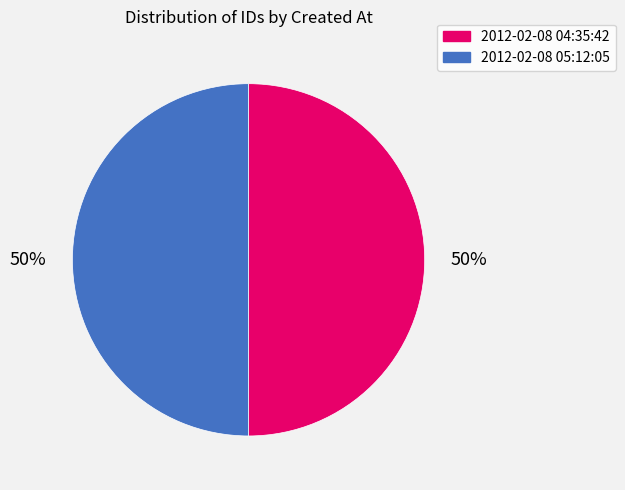

The 2012-02-08 05:12:05 slice represents 38% of the pie. True or false?

False